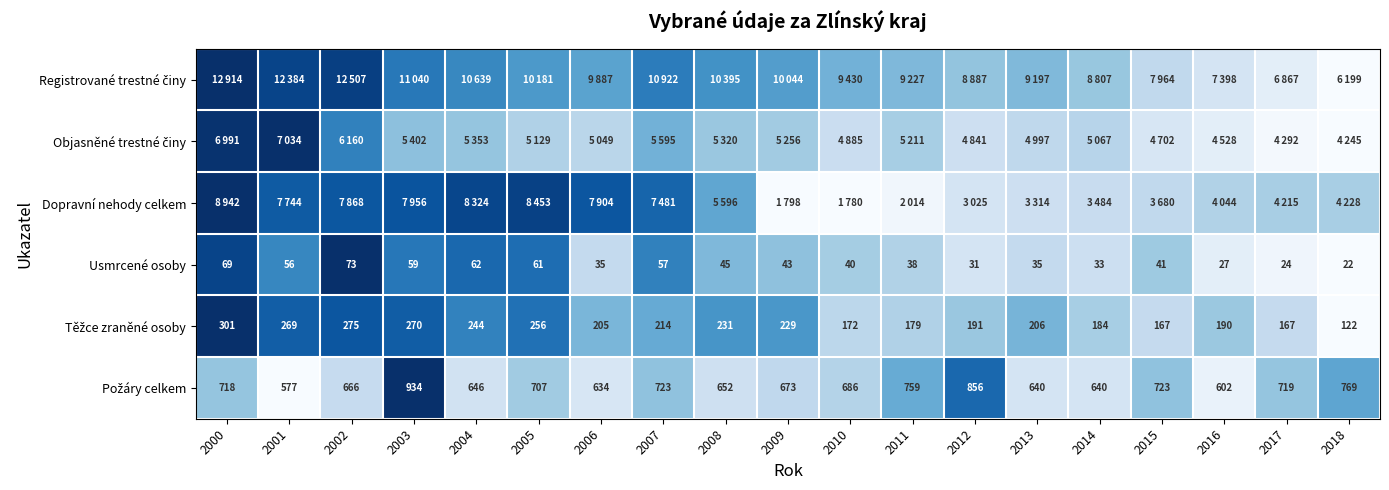

The Objasněné trestné činy series shows 0.1 at 2003. True or false?

False